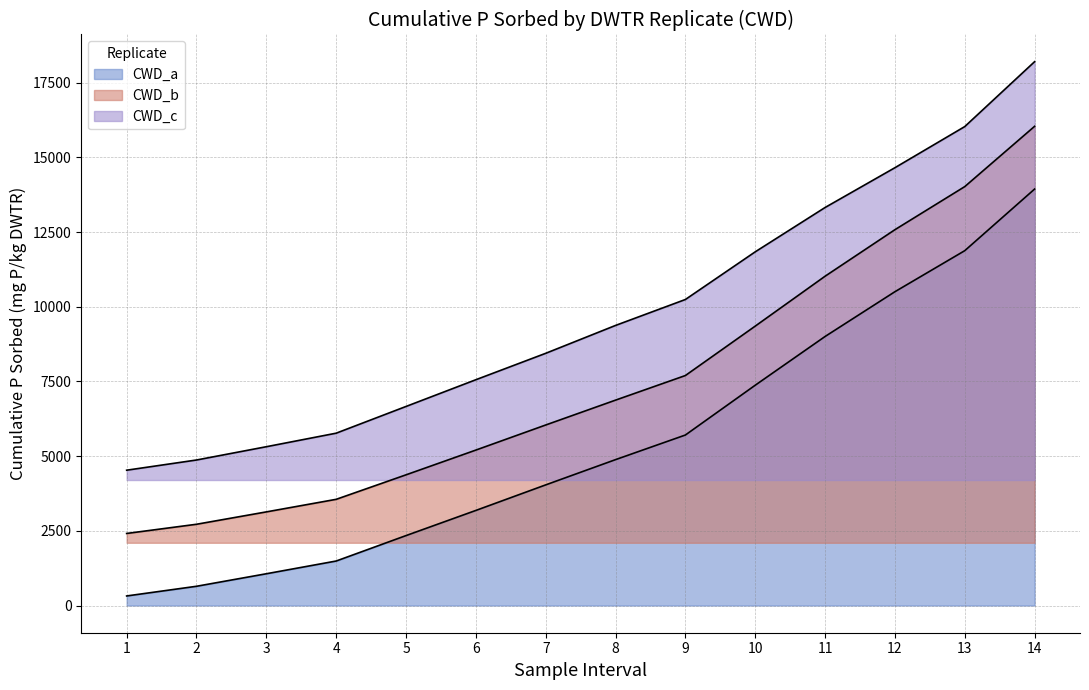

Reading left to right, extract all data points from this chart.

CWD_avg_p_added: 2412.0	2719.6	3133.6	3554.2	4373.9	5202.2	6041.7	6874.0	7697.0	9350.8	11020.2	12577.5	14019.8	16037.0
CWD_a: 320.2	644.2	1063.4	1489.4	2340.6	3182.6	4037.6	4882.4	5706.2	7373.0	9003.5	10501.9	11875.6	13937.4
CWD_b: 4528.7	4869.9	5314.6	5767.7	6662.0	7556.7	8440.7	9373.6	10241.7	11836.9	13320.1	14651.7	16028.3	18200.0